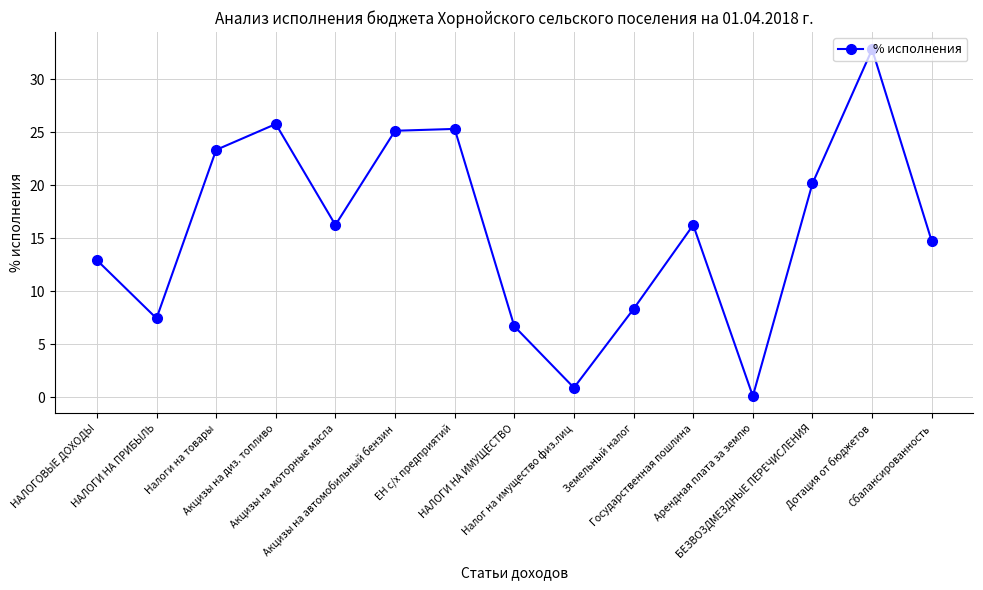

What is the value of the 4th point from the left?

25.8